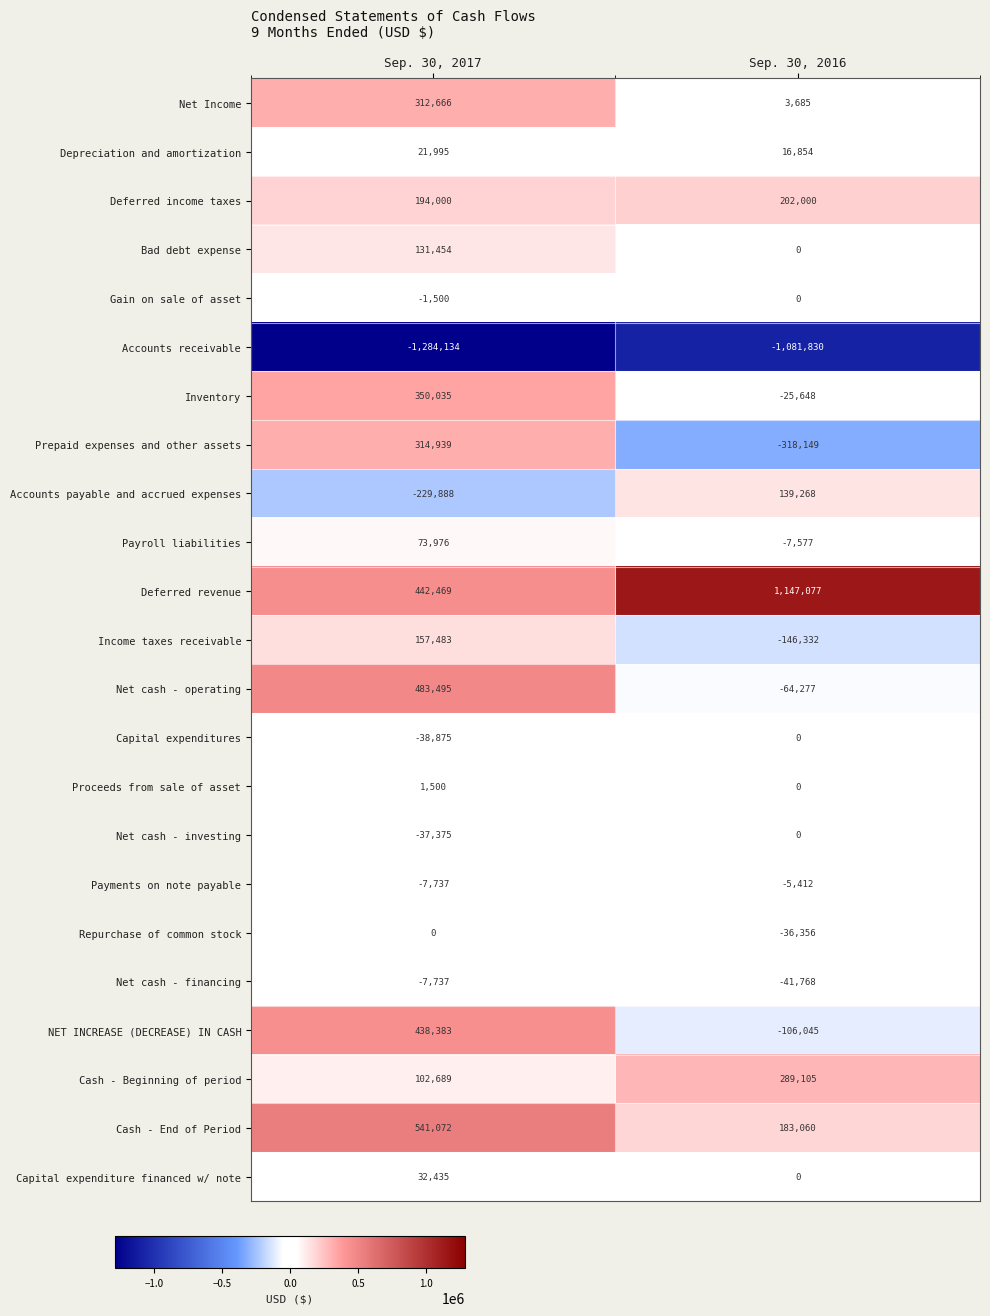

The Repurchase of common stock series shows -13246 at Sep. 30, 2017. True or false?

False